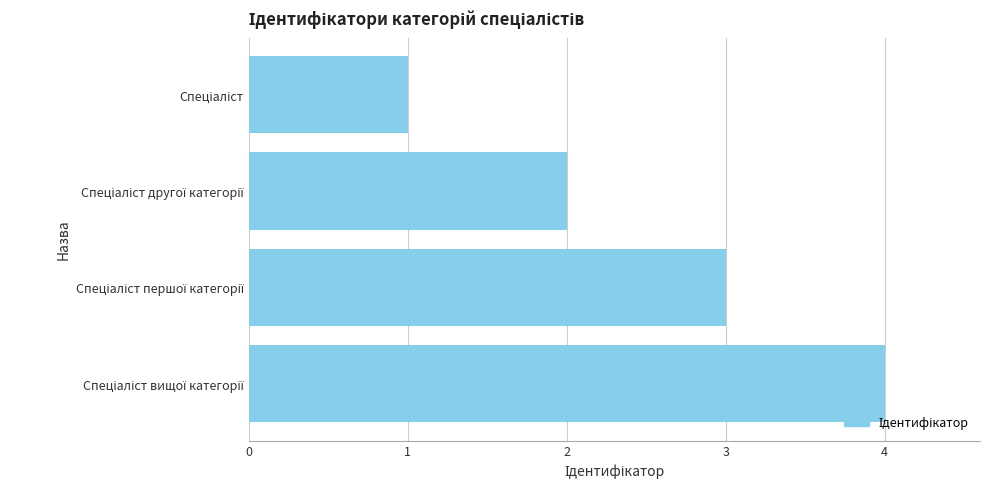

What is the maximum value shown in the chart?

4